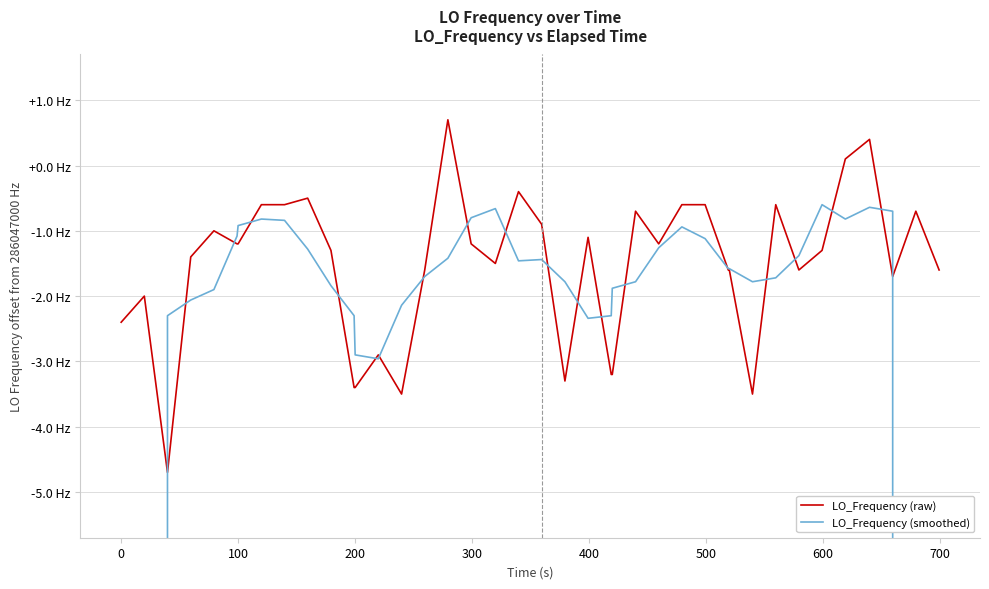

Does the chart have visible grid lines?

Yes